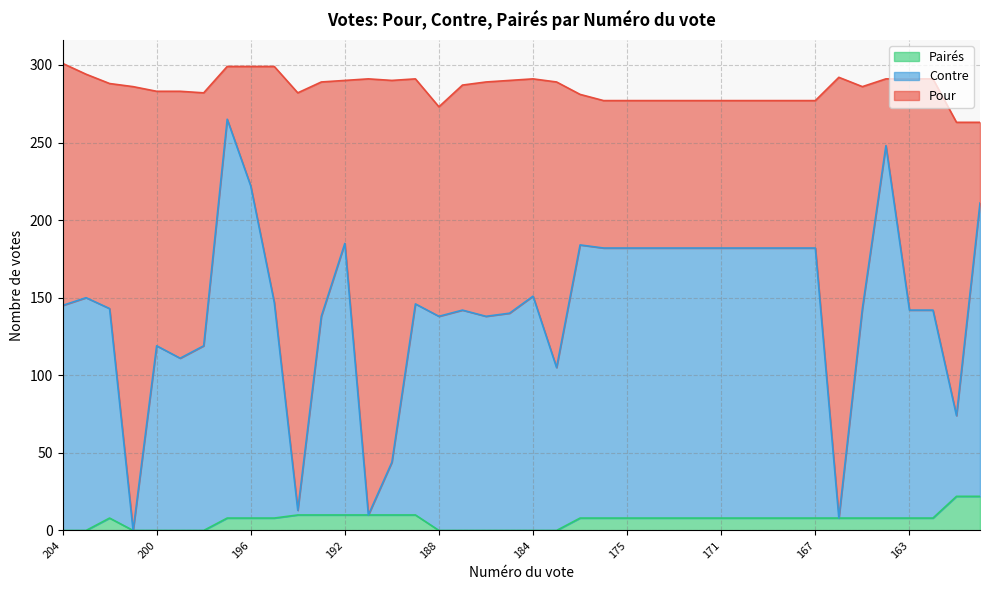

The value of Pour at 200 is 193. True or false?

False